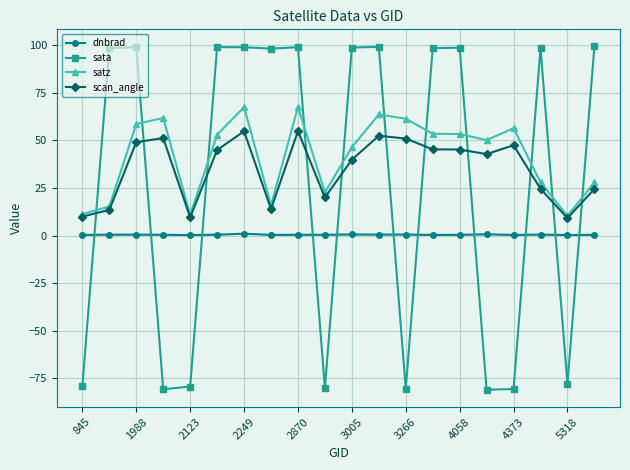

Which series has the largest total across all categories?

satz